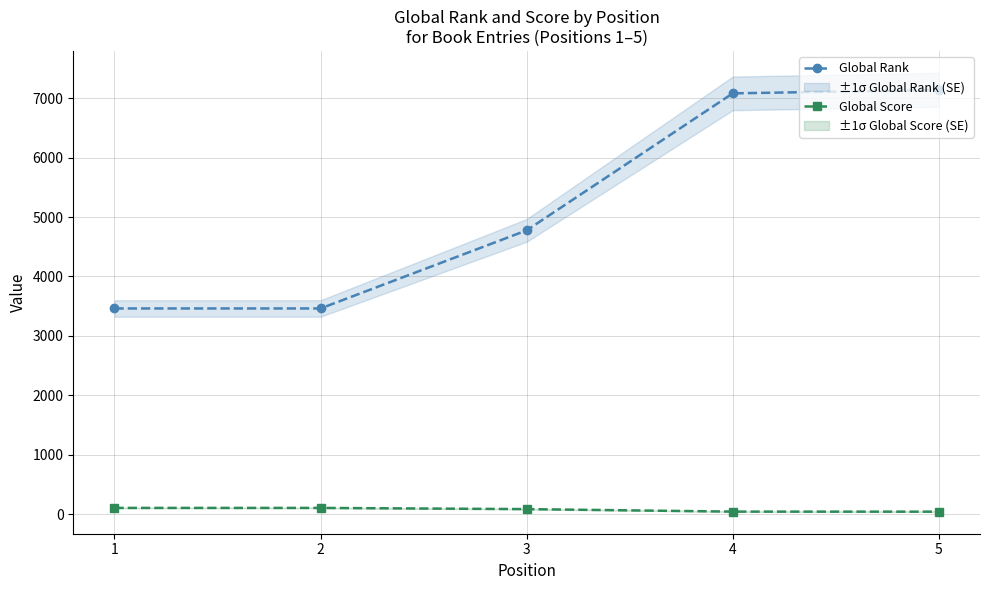

True or false: Global Score and Global Rank cross at least once.

False